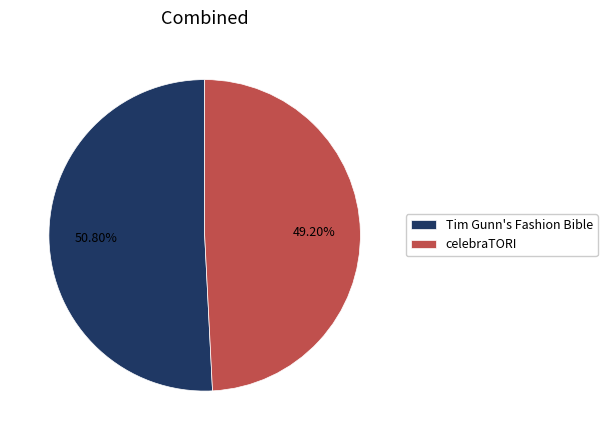

To the nearest percent, what portion does Tim Gunn's Fashion Bible represent?

51%